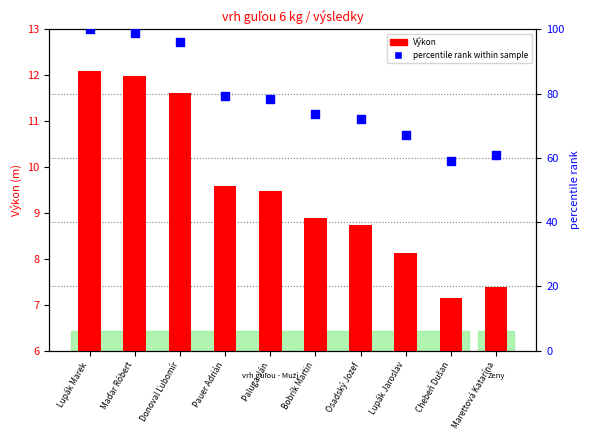

Which series reaches the minimum Y coordinate?

Výkon